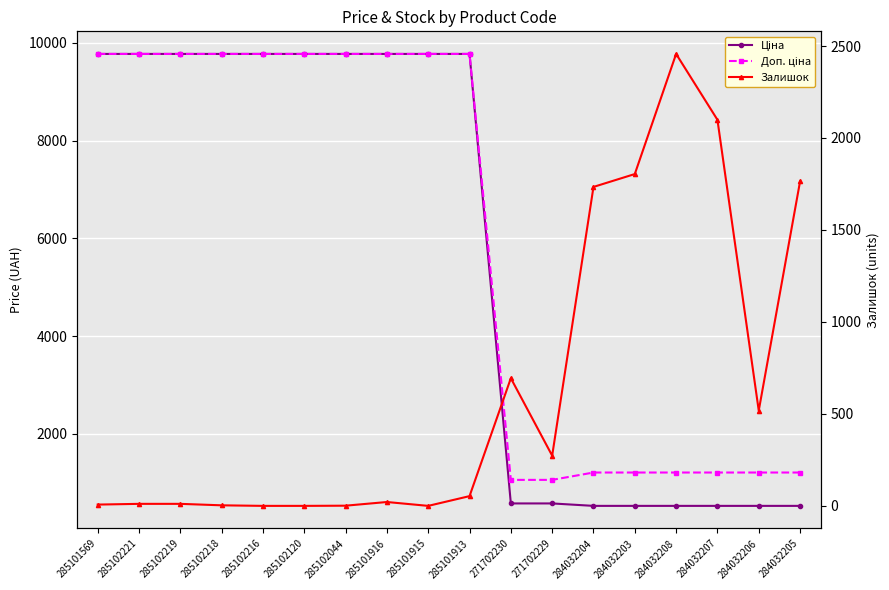

What is the greatest value displayed?

9775.5